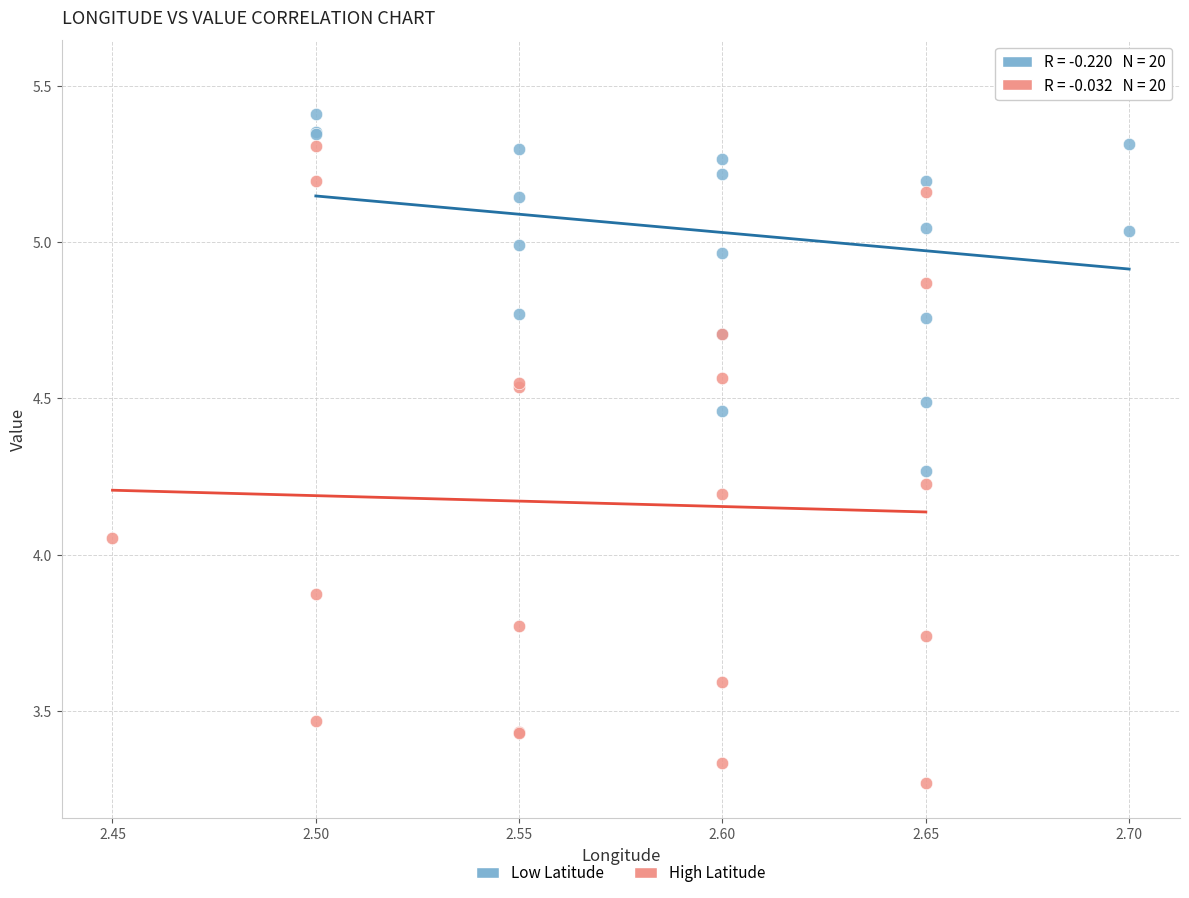

Which series has the widest spread of Y values?

High Latitude